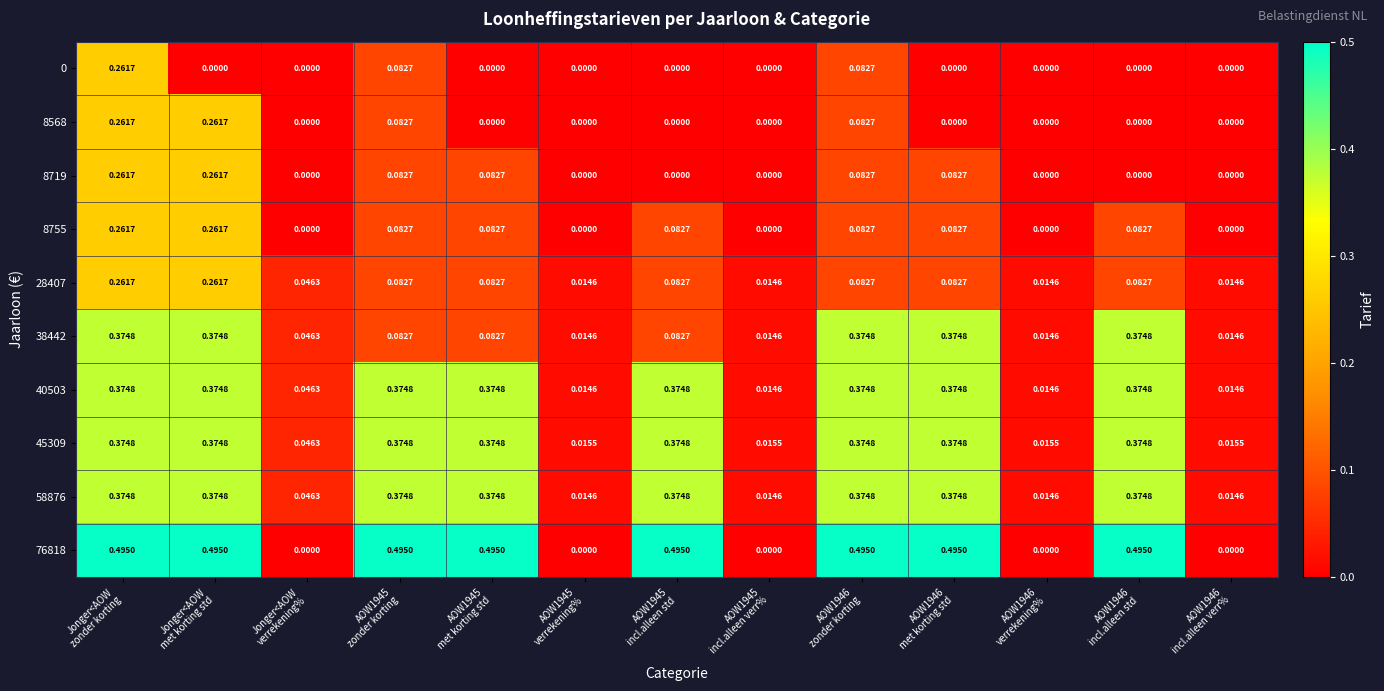

At how many categories does at least one series exceed 0?

13